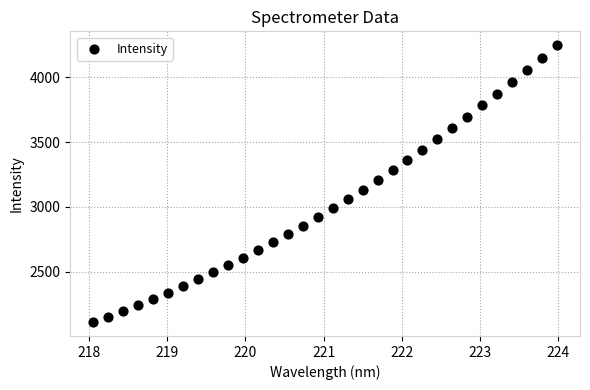

What is the range of X values (max minus min)?

5.9